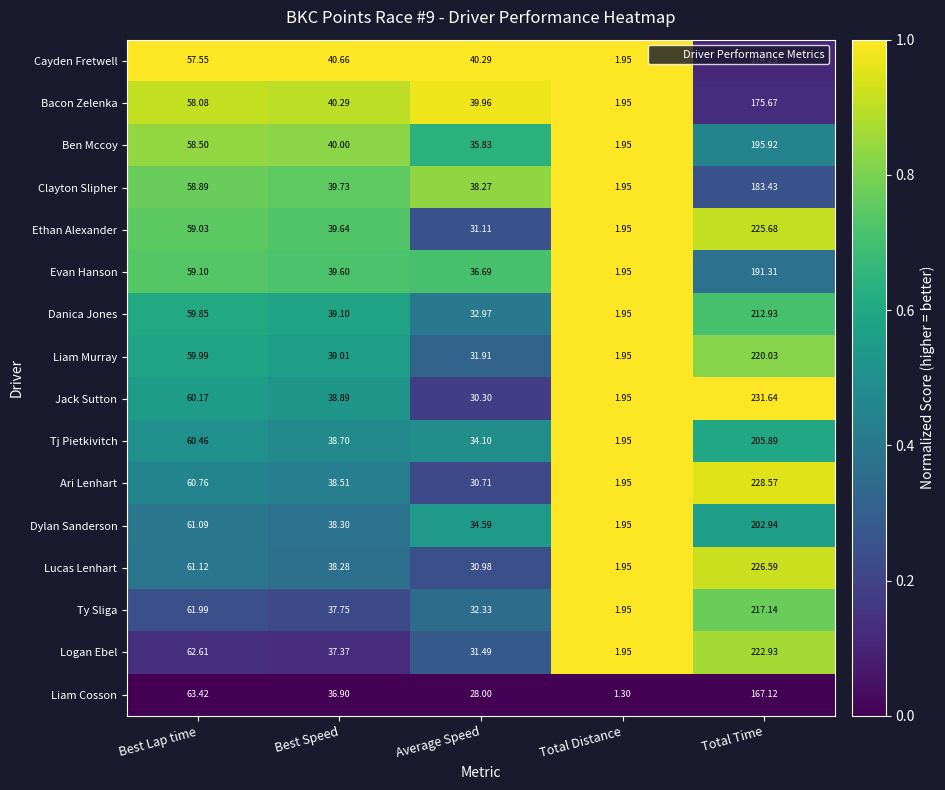

List the series in order of their peak value, lowest first.

Liam Cosson, Cayden Fretwell, Bacon Zelenka, Clayton Slipher, Evan Hanson, Ben Mccoy, Dylan Sanderson, Tj Pietkivitch, Danica Jones, Ty Sliga, Liam Murray, Logan Ebel, Ethan Alexander, Lucas Lenhart, Ari Lenhart, Jack Sutton